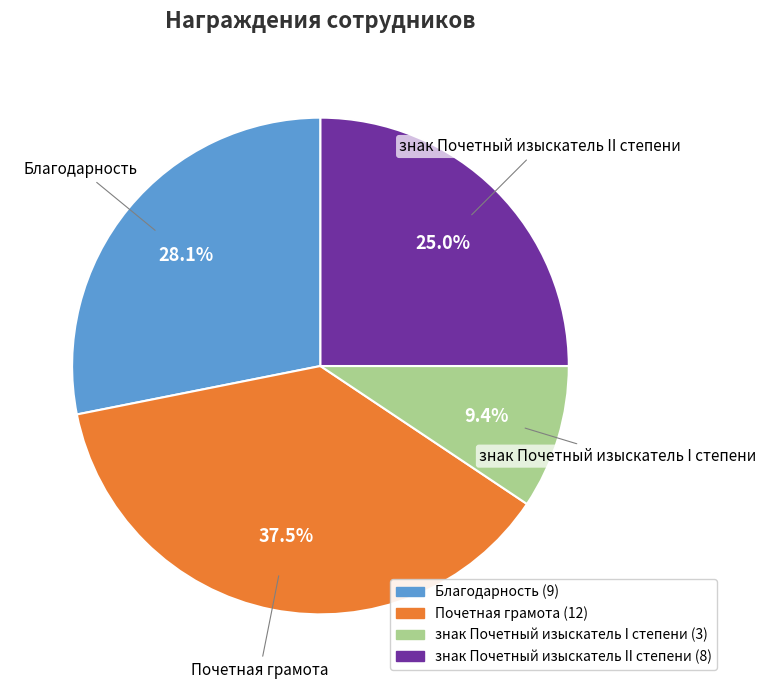

Does any single category account for the majority?

No